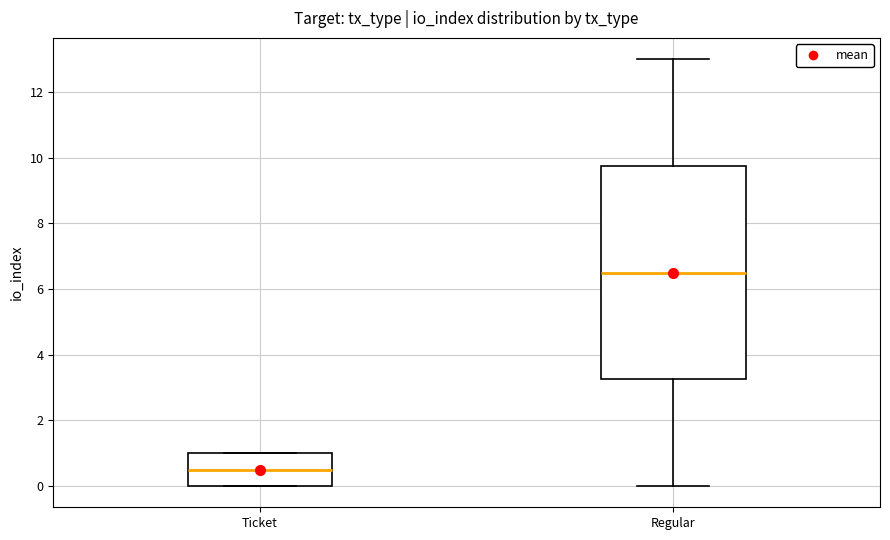

Reading left to right, transcribe this box plot: for each box, give where its median line is, the range the box spans, and where its two whiskers end, as read against the y-axis. The values are not printed on the chart, so give them approximately, as read against the axis.

Ticket: median 0.6, box 0.0 to 1.0, whiskers 0.0 to 1.0
Regular: median 6.6, box 3.2 to 9.8, whiskers 0.0 to 13.0